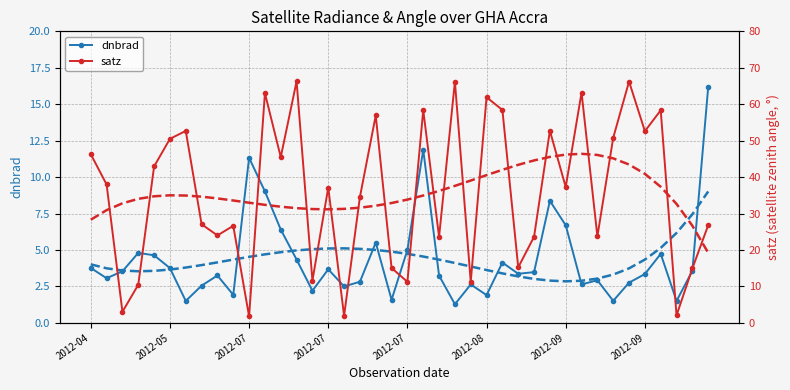

At which label does dnbrad trend first exceed 4?

2012-04